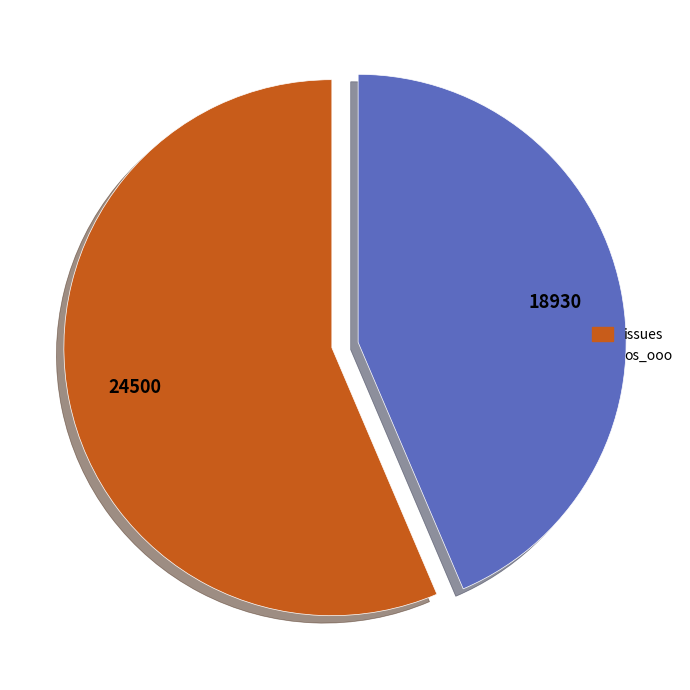

Rank the categories by value from lowest to highest.

os_ooo, issues